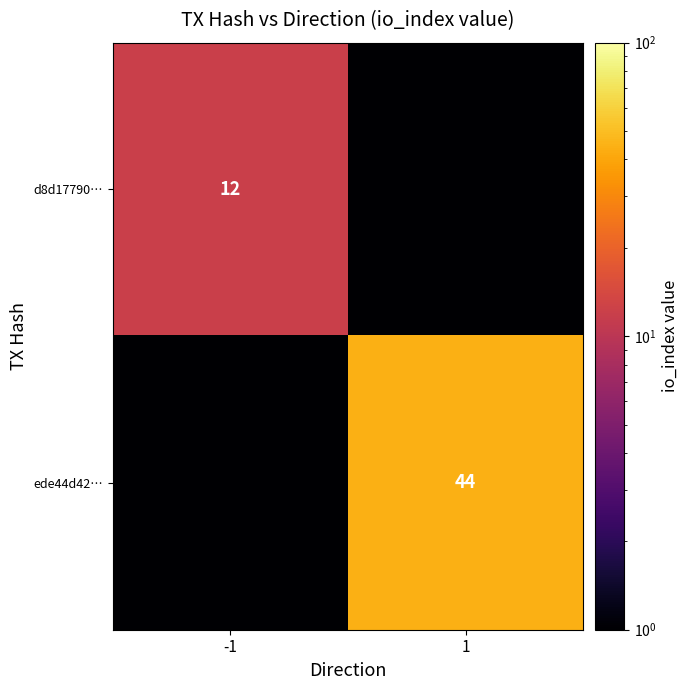

Is the value of d8d17790… at -1 greater than the value of ede44d42… at 1?

No